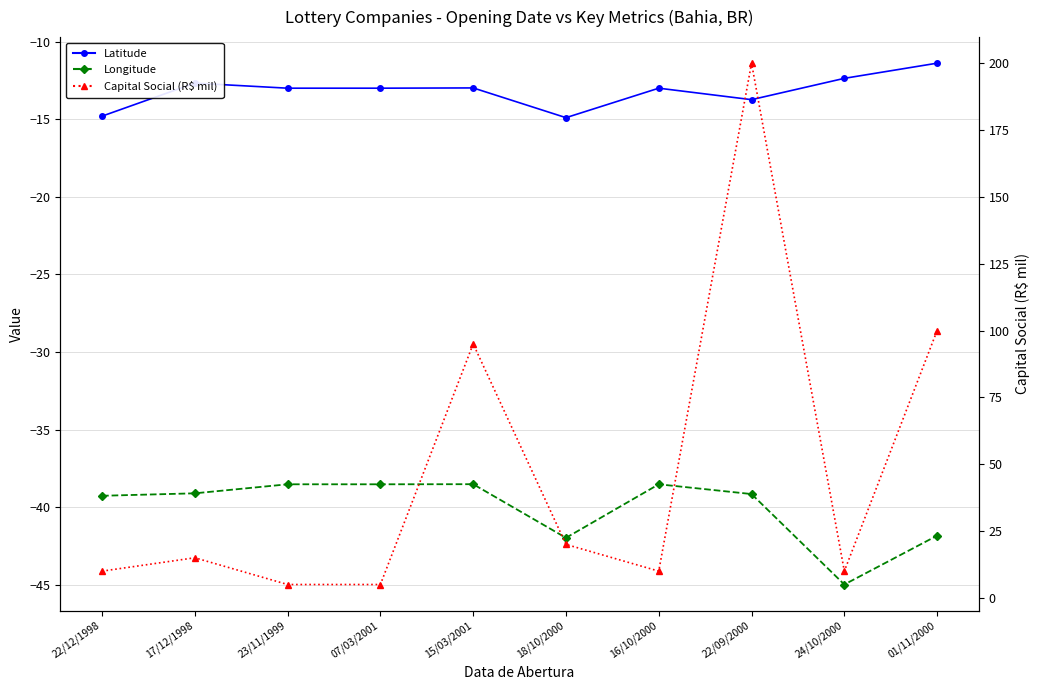

True or false: Longitude and Capital Social (R$ mil) cross at least once.

False